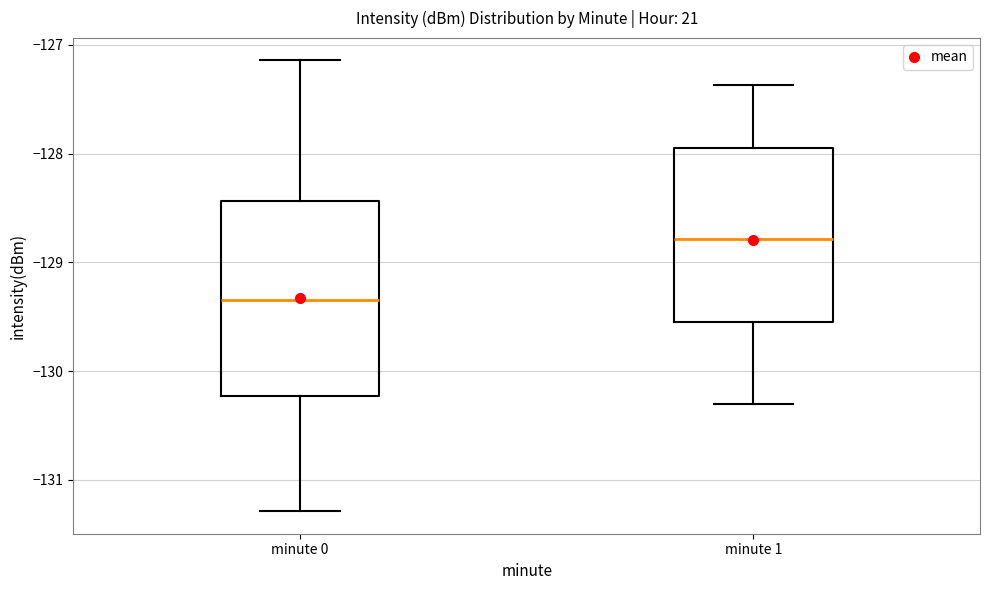

Reading left to right, transcribe this box plot: for each box, give where its median line is, the range the box spans, and where its two whiskers end, as read against the y-axis. The values are not printed on the chart, so give them approximately, as read against the axis.

minute 0: median -129.3, box -130.2 to -128.4, whiskers -131.3 to -127.1
minute 1: median -128.8, box -129.6 to -127.9, whiskers -130.3 to -127.4